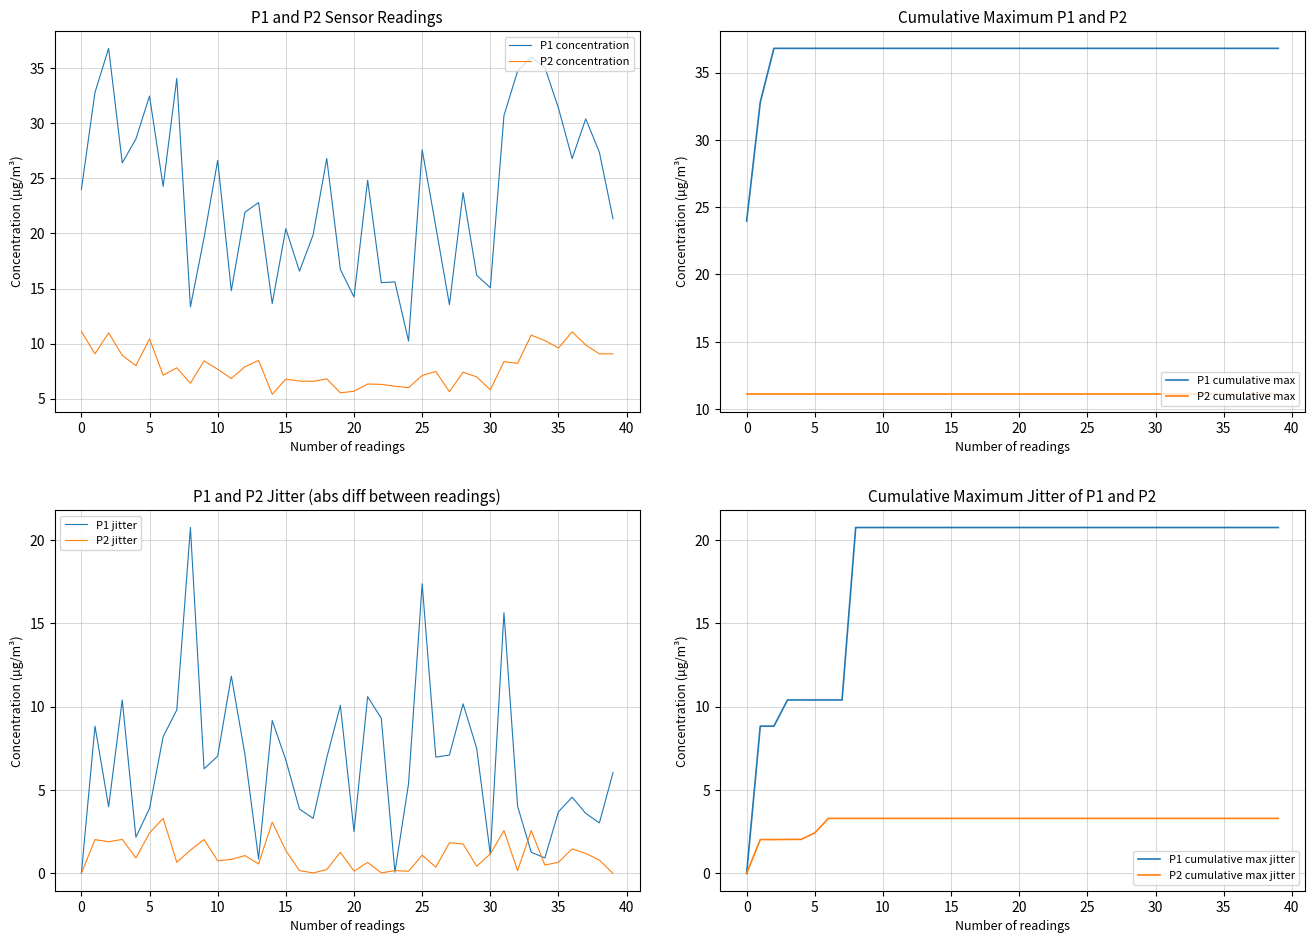

Is it true that P2 equals 2.0 at 14?

False